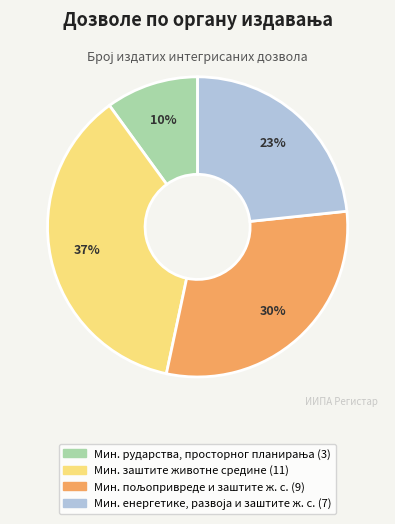

To the nearest percent, what is the average slice percentage?

25%